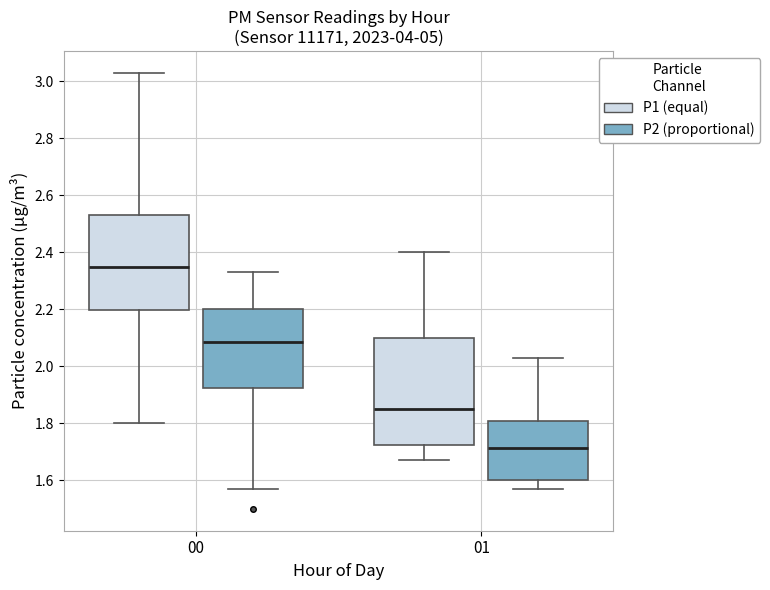

Which box has the lowest median line?

01 (P2 (proportional))